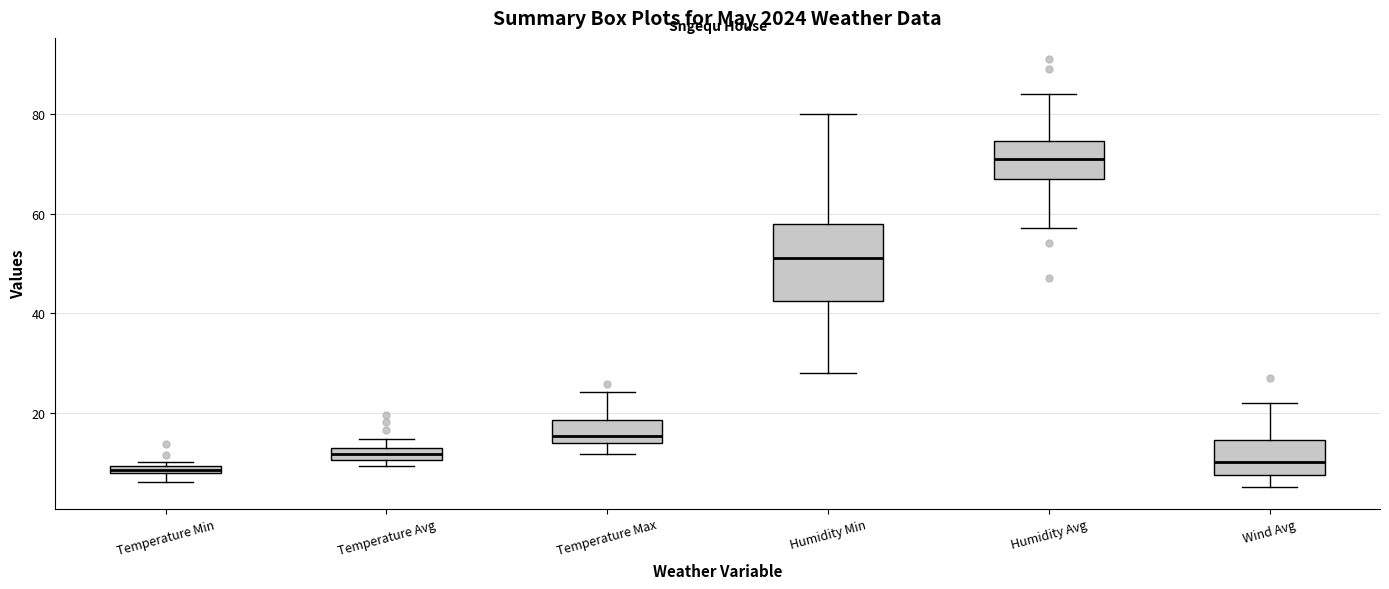

Which box is the tallest, from its lower edge to its upper edge?

Humidity Min